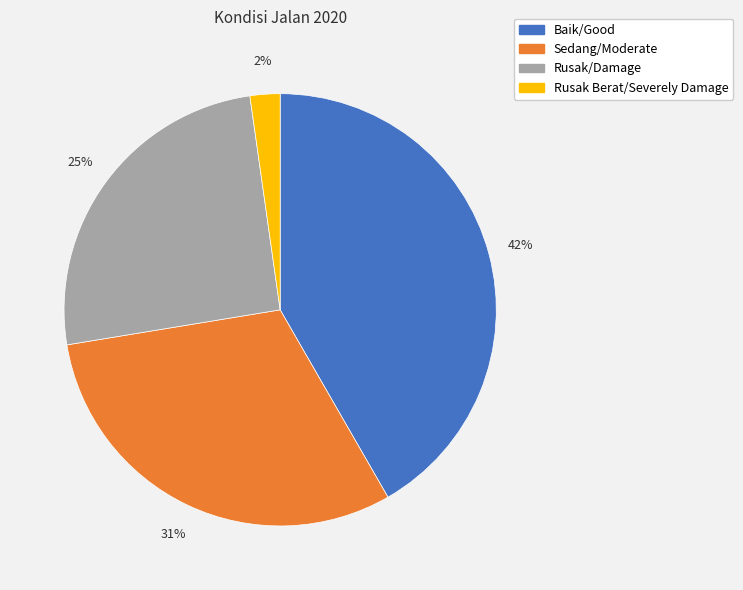

What is the largest slice in the pie chart?

Baik/Good